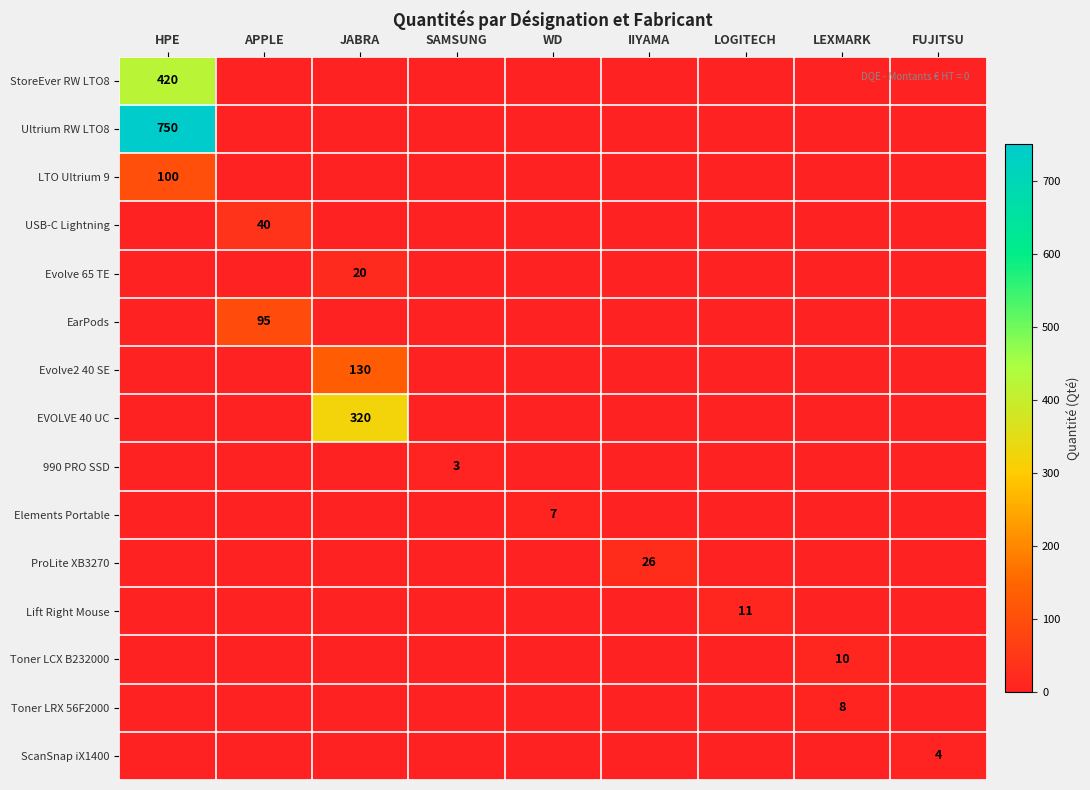

The value of EarPods at APPLE is 130. True or false?

False